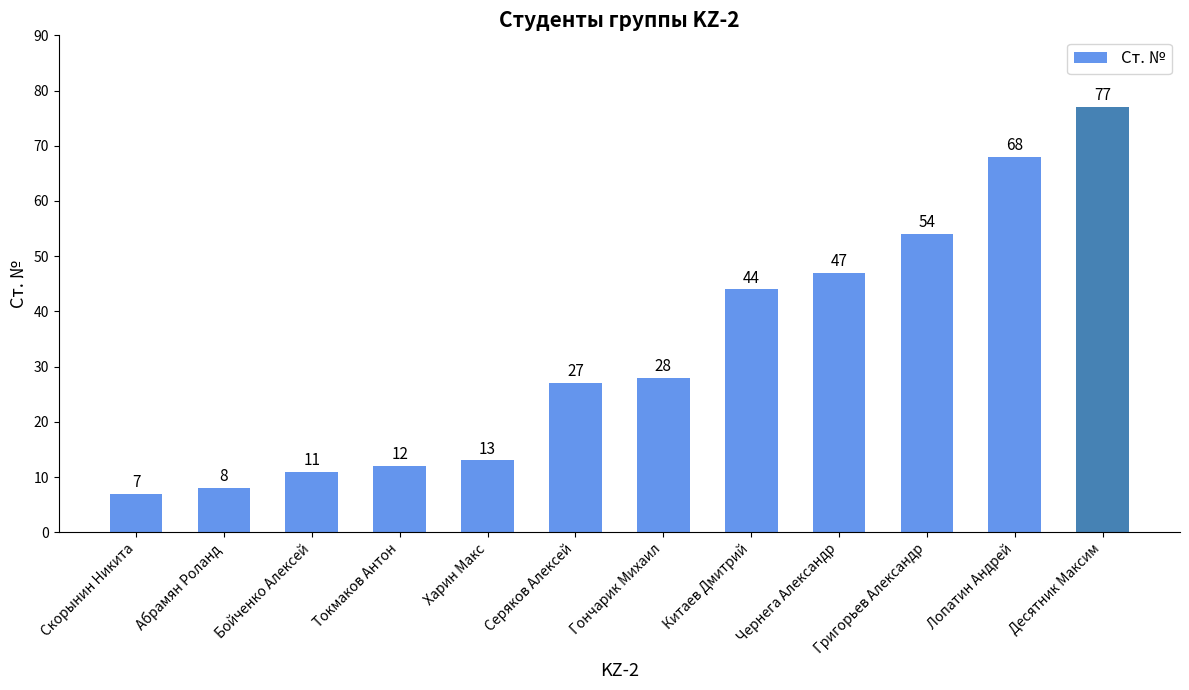

Rank the categories by value from lowest to highest.

Скорынин Никита, Абрамян Роланд, Бойченко Алексей, Токмаков Антон, Харин Макс, Серяков Алексей, Гончарик Михаил, Китаев Дмитрий, Чернега Александр, Григорьев Александр, Лопатин Андрей, Десятник Максим